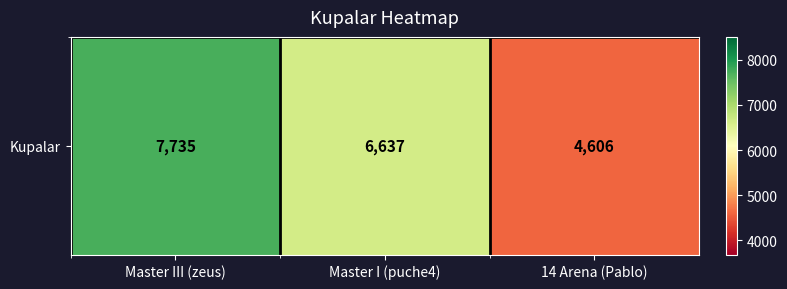

Read the value at Master III (zeus), to the nearest 100.

7700